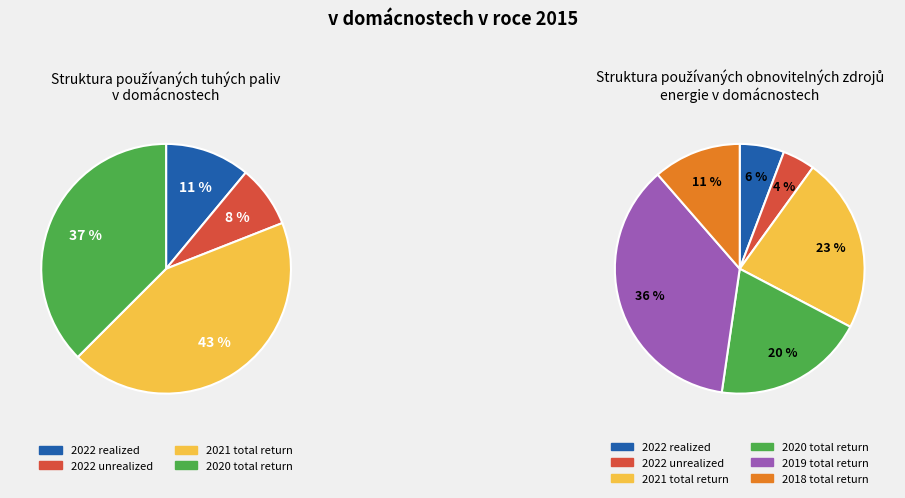

What is the smallest slice in the pie chart?

2022 unrealized